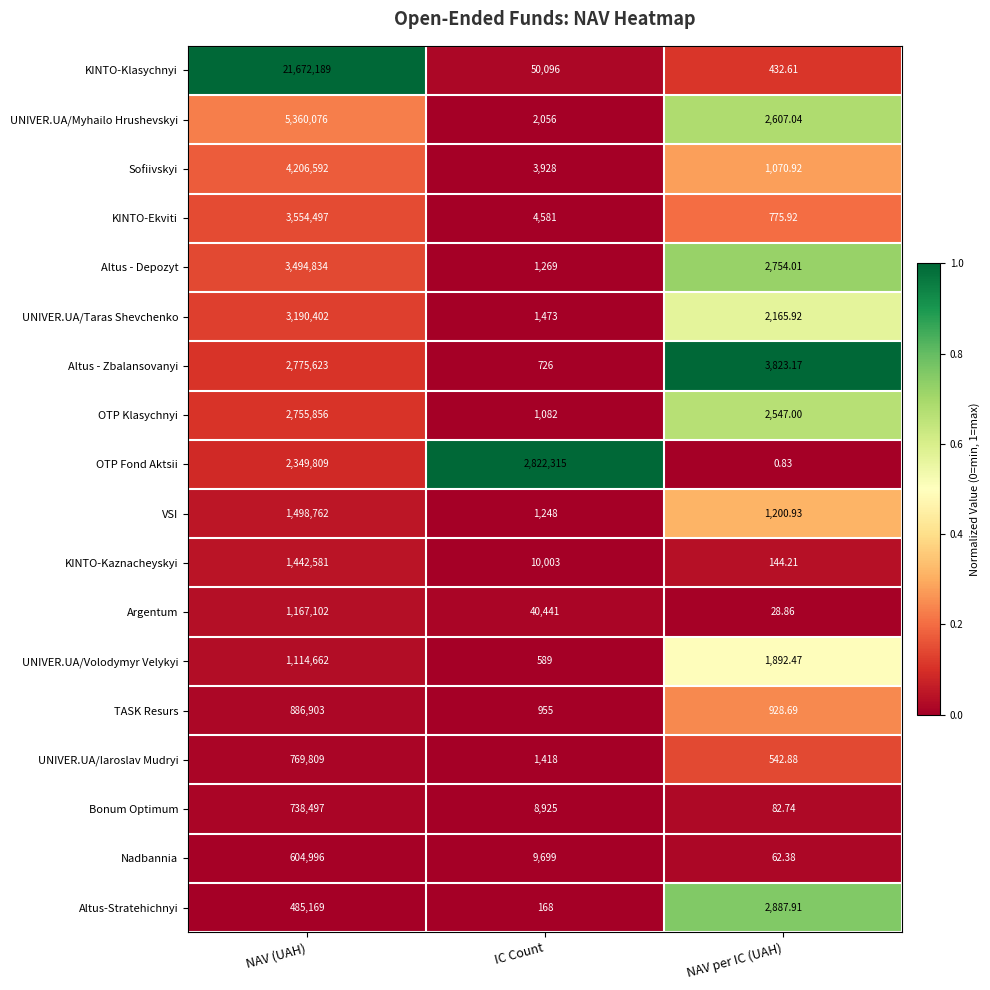

At which label is Argentum closest to 583565?

IC Count